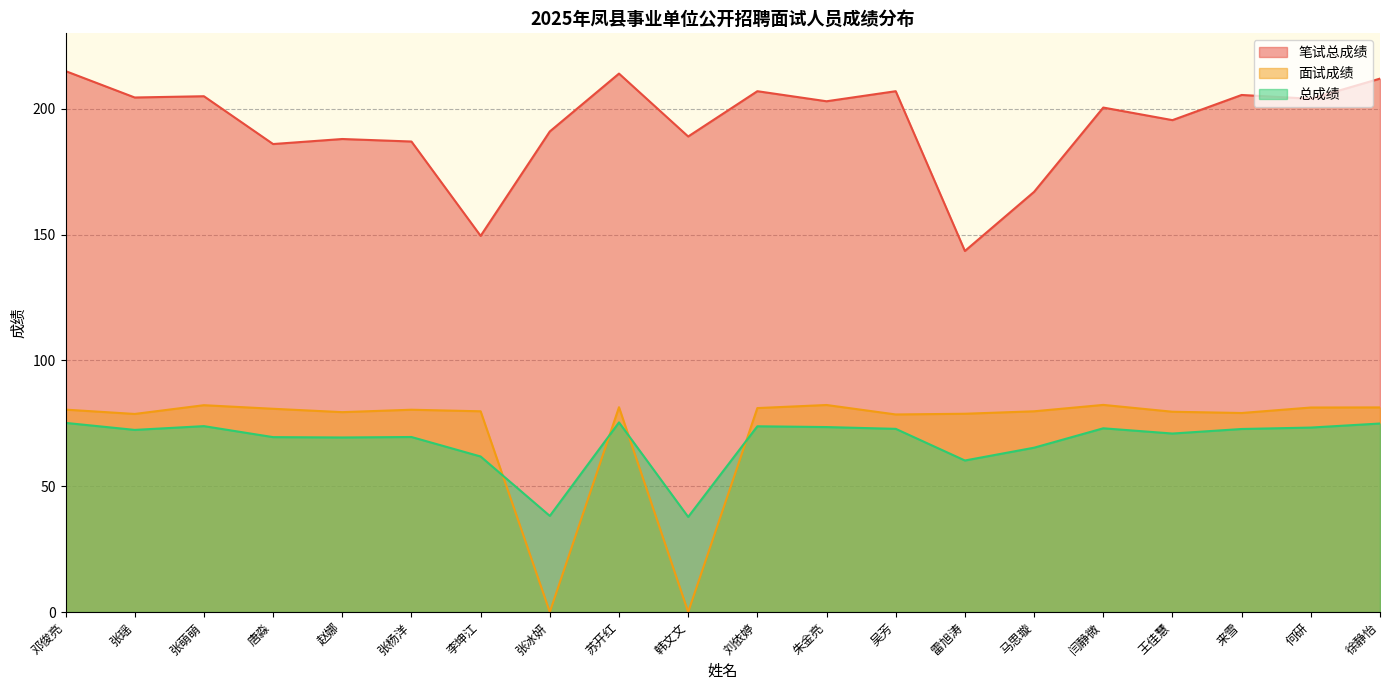

Which series has the largest range (max minus min)?

面试成绩